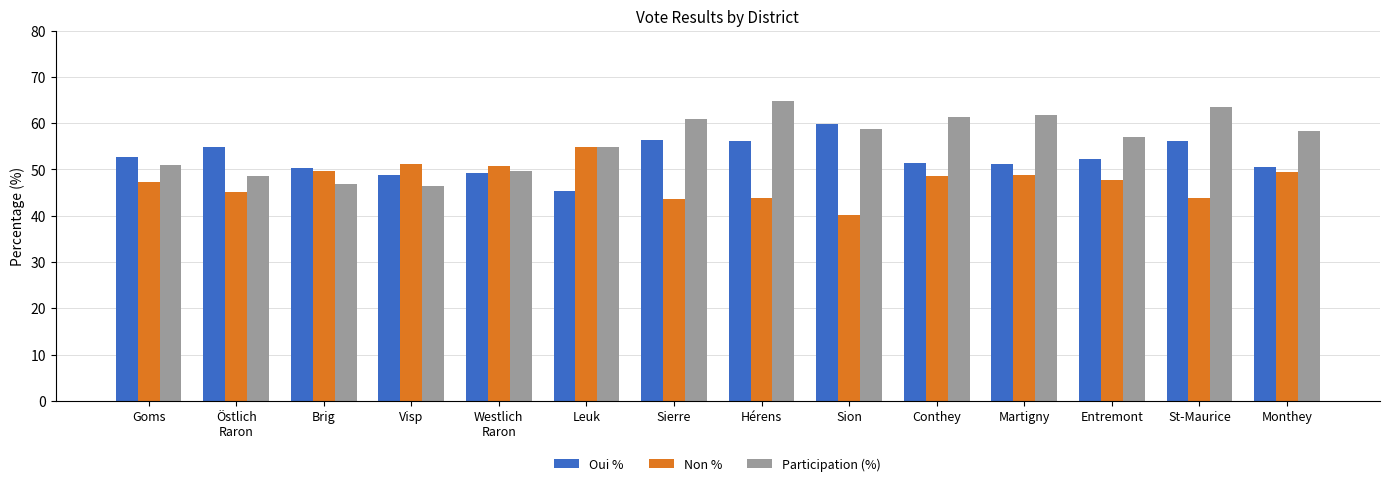

What is the smallest value displayed?

40.2